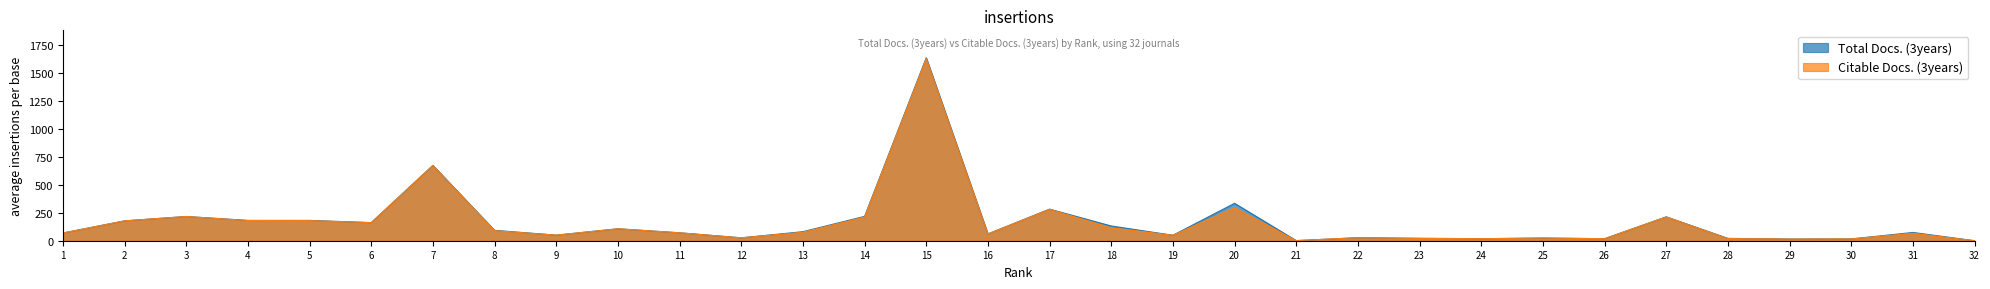

How many data points in Citable Docs. (3years) are above 71?

15